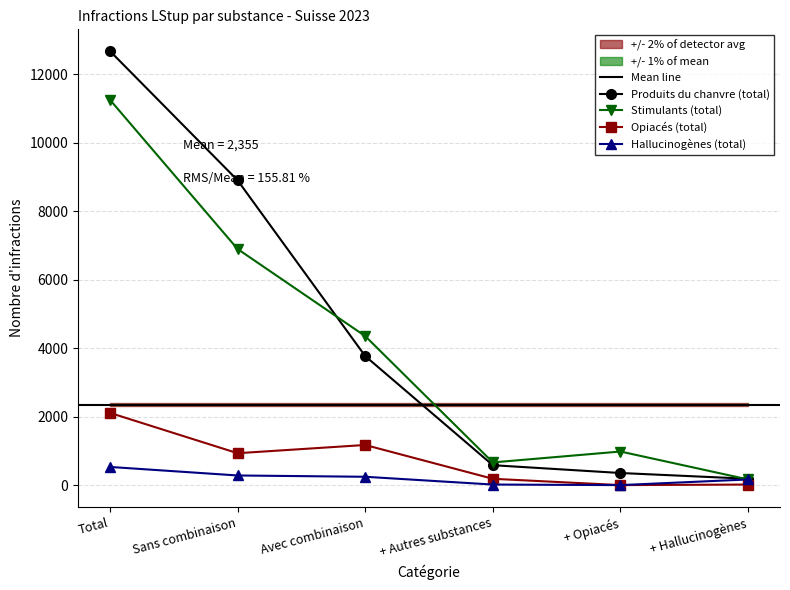

Rank the series by their maximum value, from highest to lowest.

Produits du chanvre (total), Stimulants (total), Opiacés (total), Hallucinogènes (total)